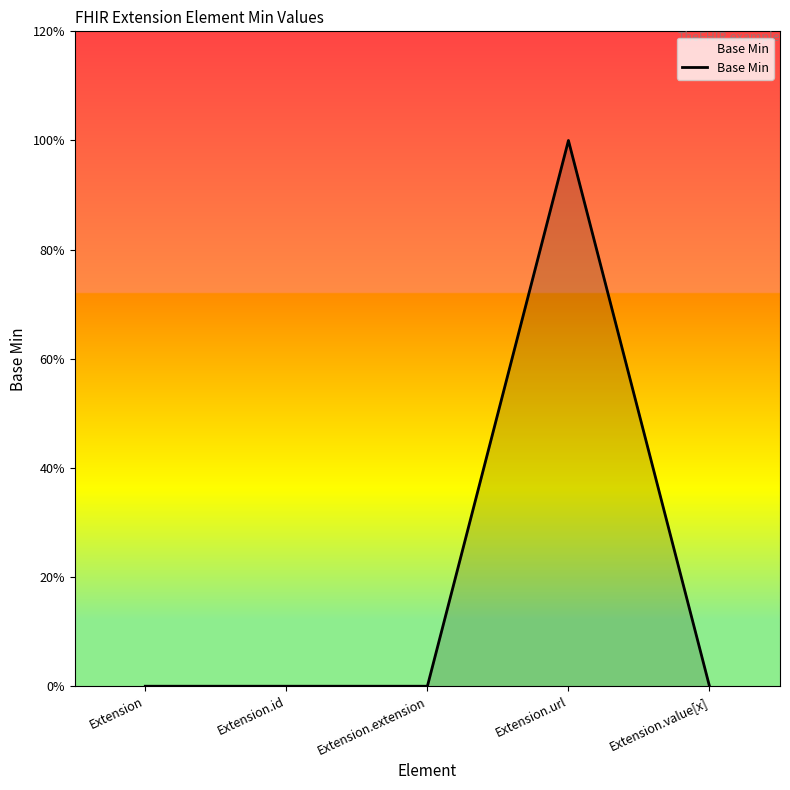

Does the chart display data point markers on the line(s)?

No